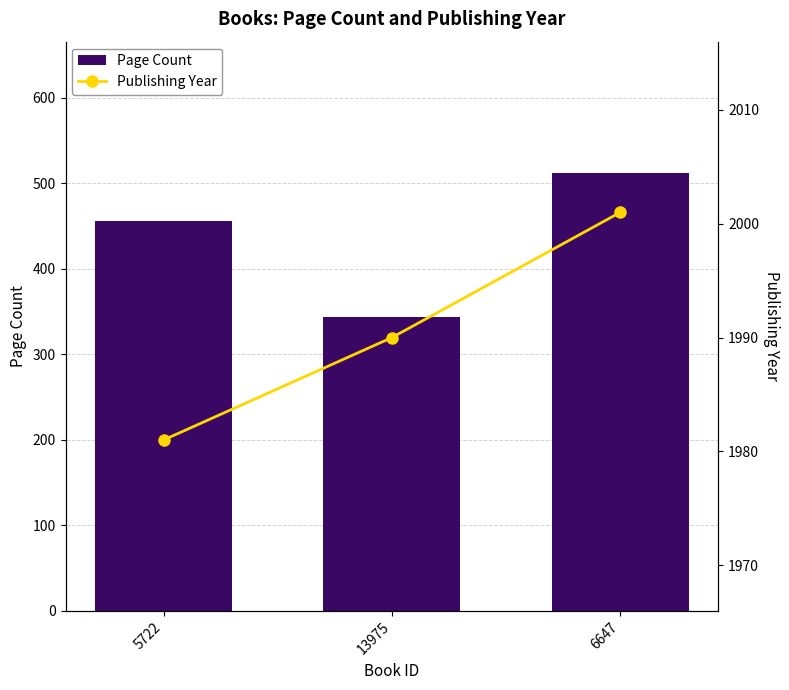

What is the sum of the Publishing Year values at 5722 and 13975?

3971